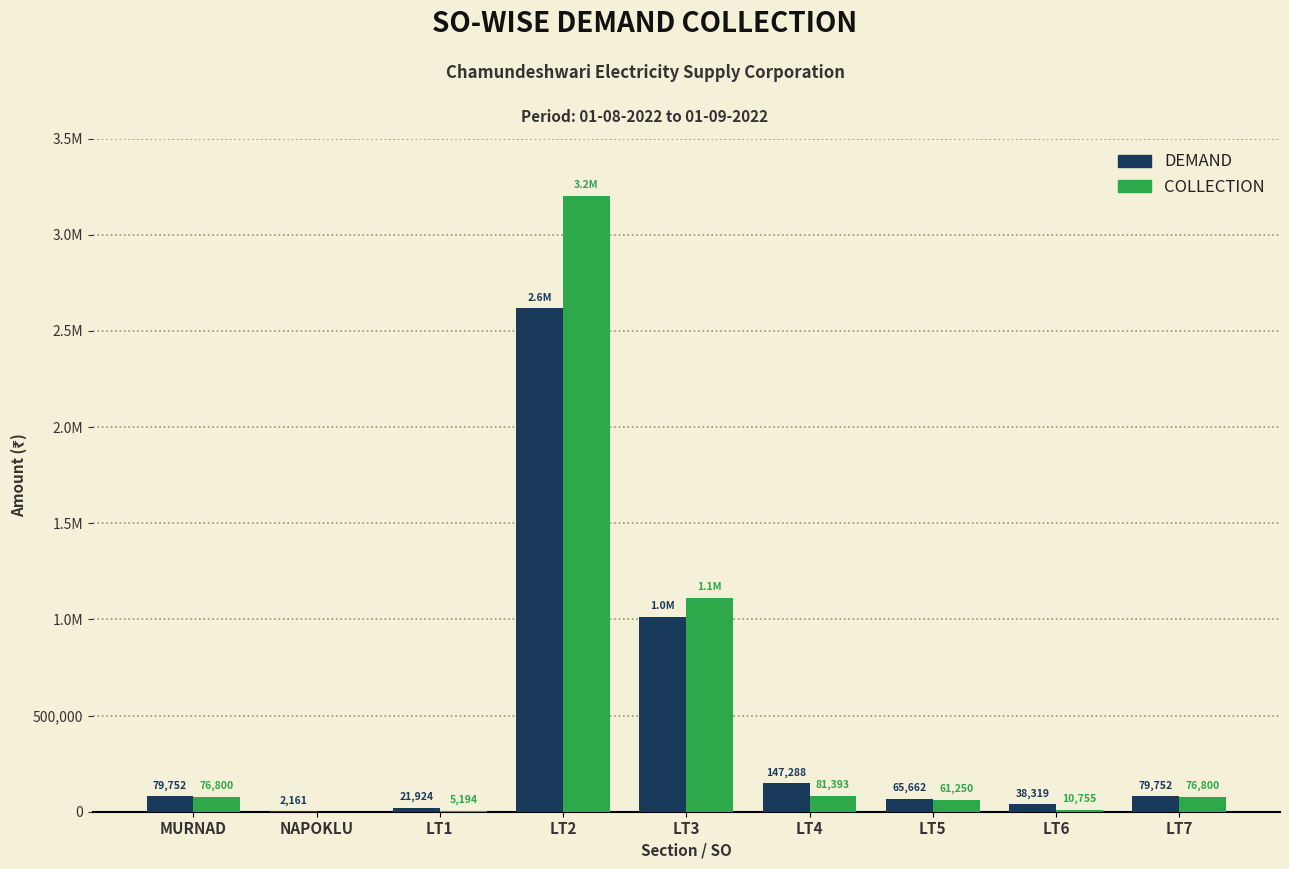

Are the bars grouped side by side (vs. stacked)?

Yes